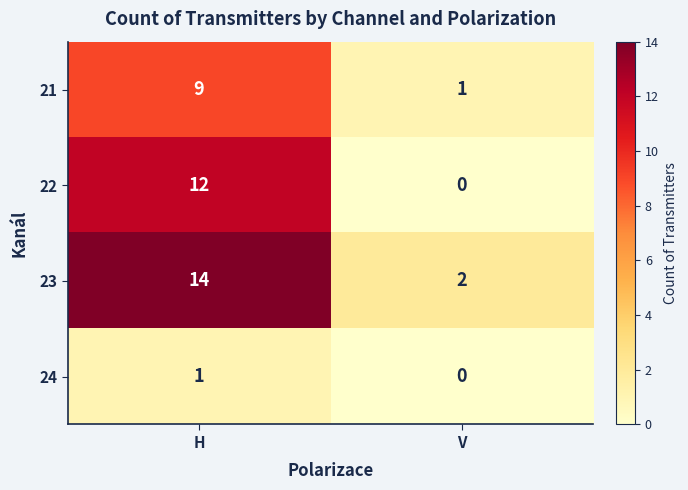

Count the number of data series in this chart.

4